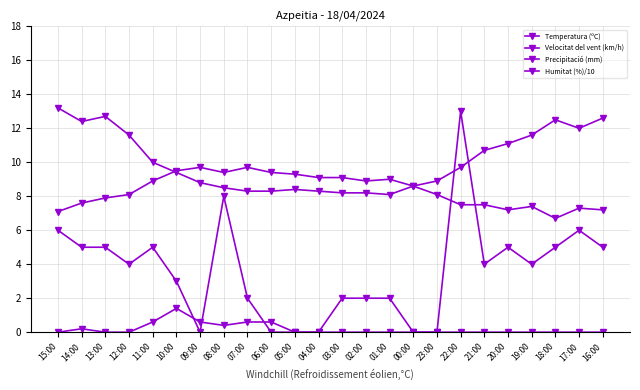

How many distinct data groups are displayed?

4